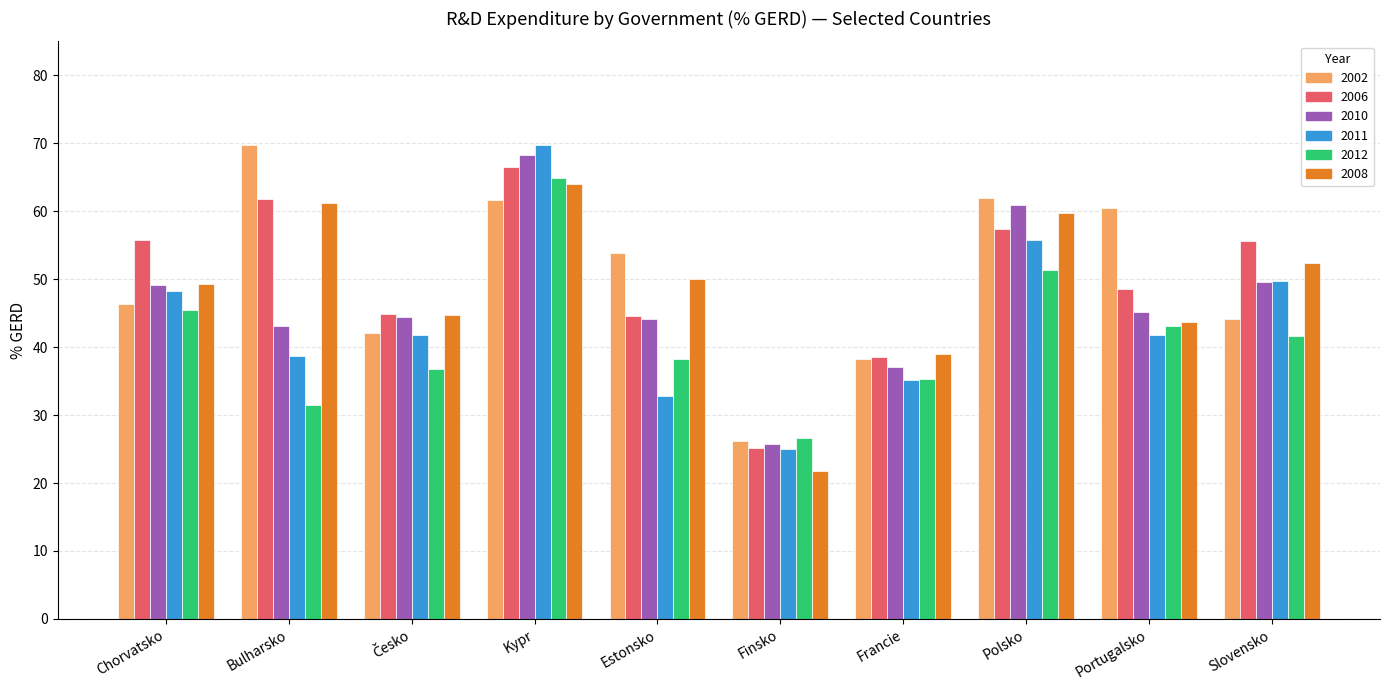

Where does the 2002 series first go above 53?

Bulharsko